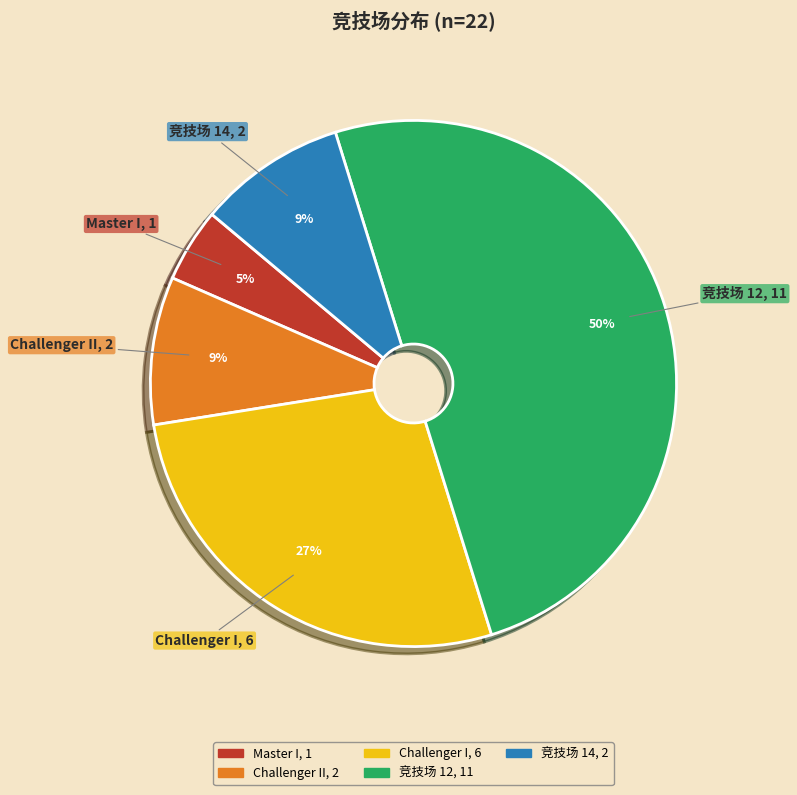

To the nearest percent, what is the difference between the largest and smallest slice percentages?

45%